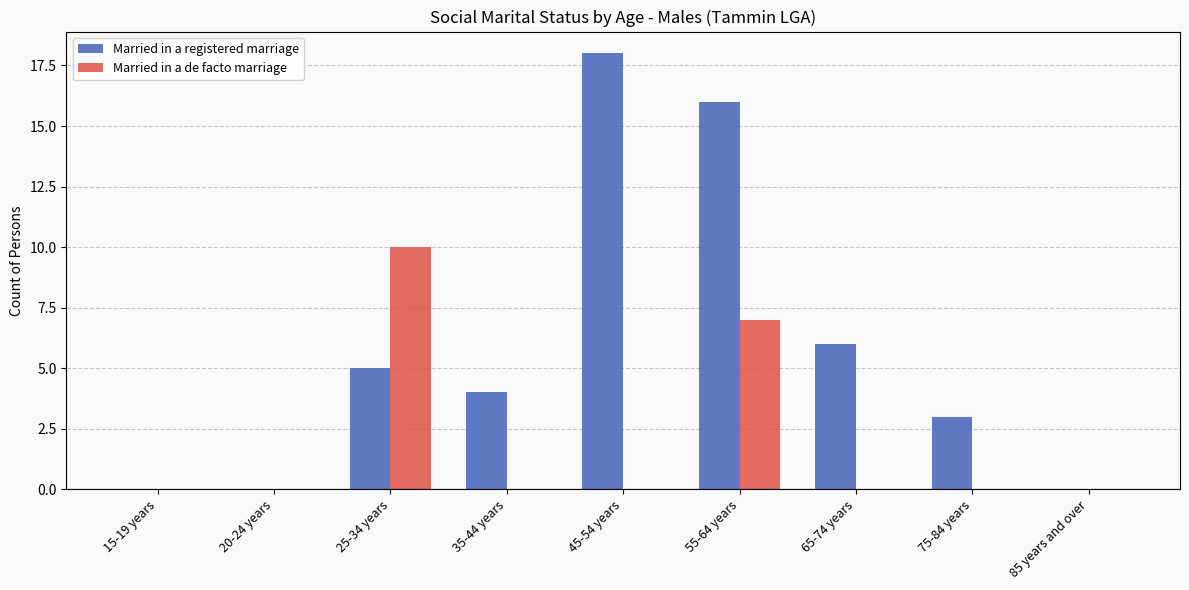

The value of Married in a de facto marriage at 20-24 years is -6. True or false?

False